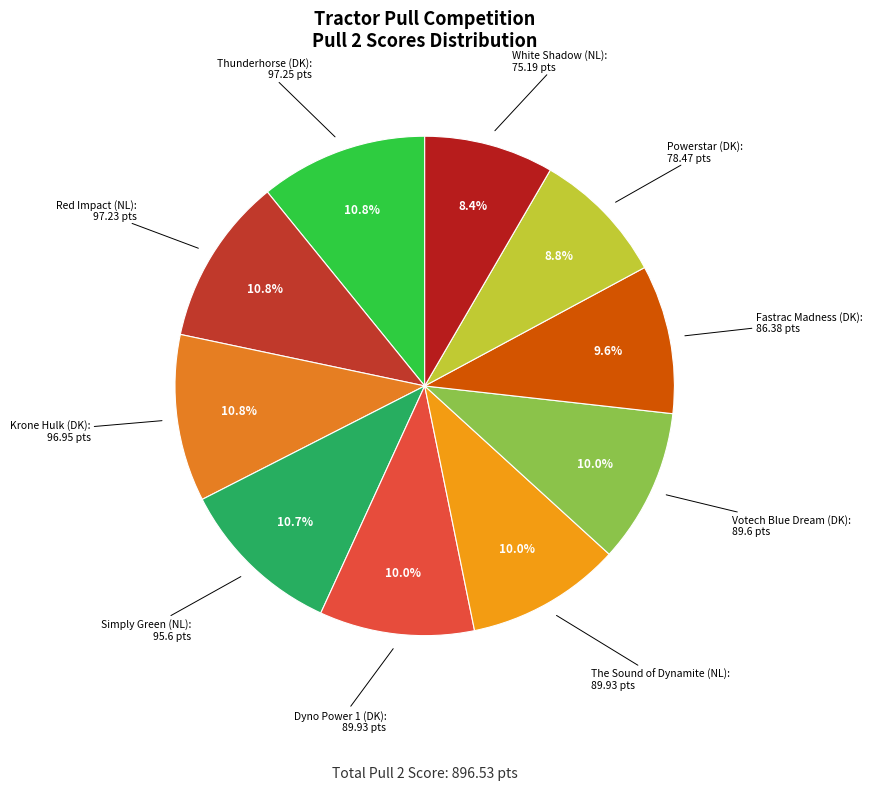

Is there any slice that represents more than half of the pie?

No